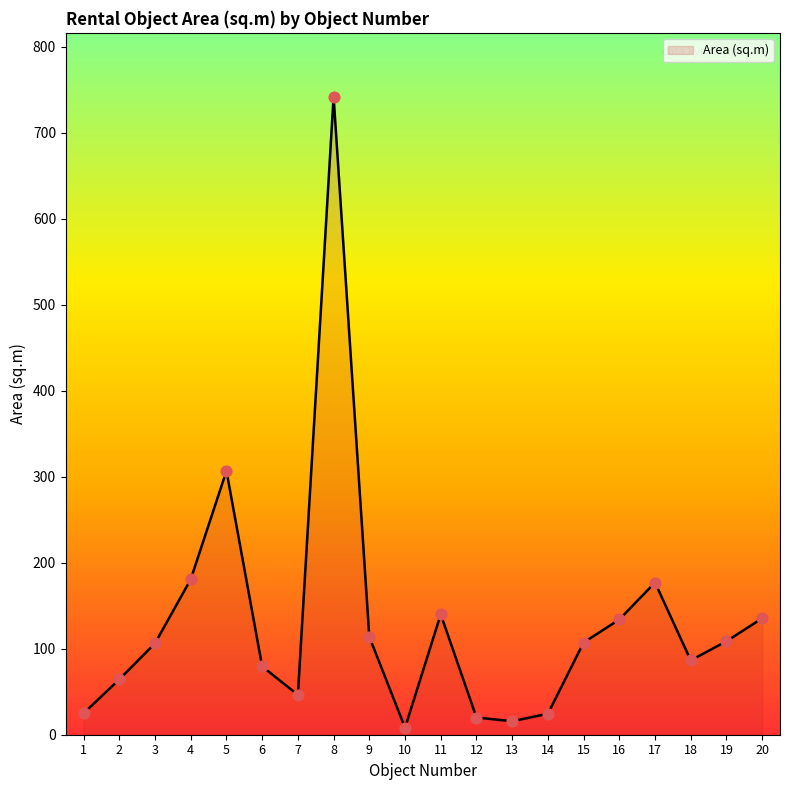

What is the change in value from 5 to 13?

-291.1